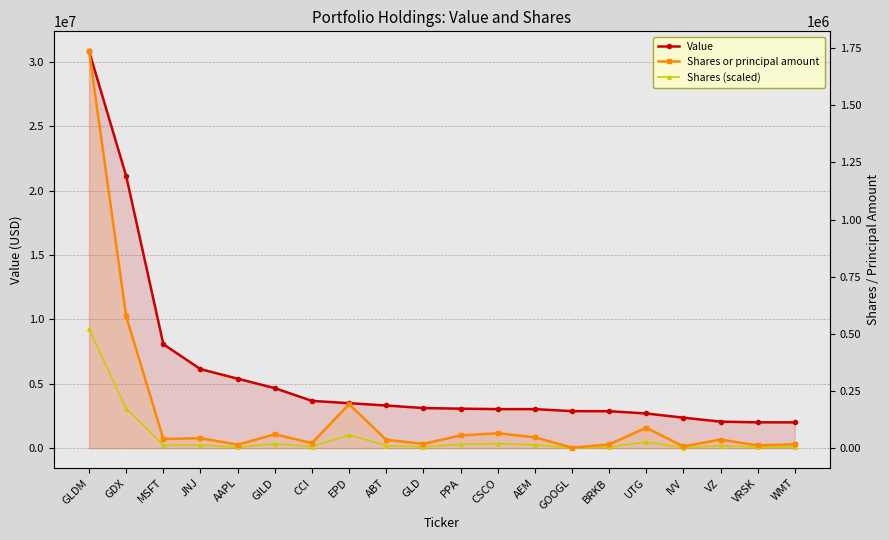

What is the difference between the Value values at GLD and VZ?

1055000.0